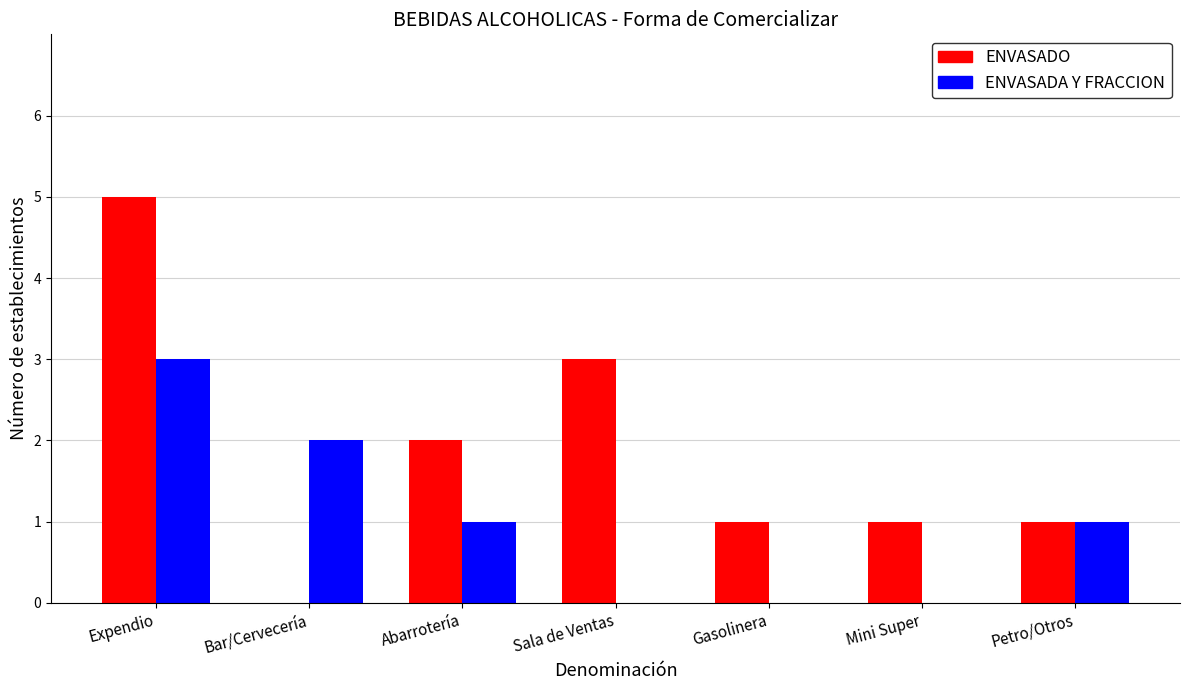

Which series has the largest range (max minus min)?

ENVASADO